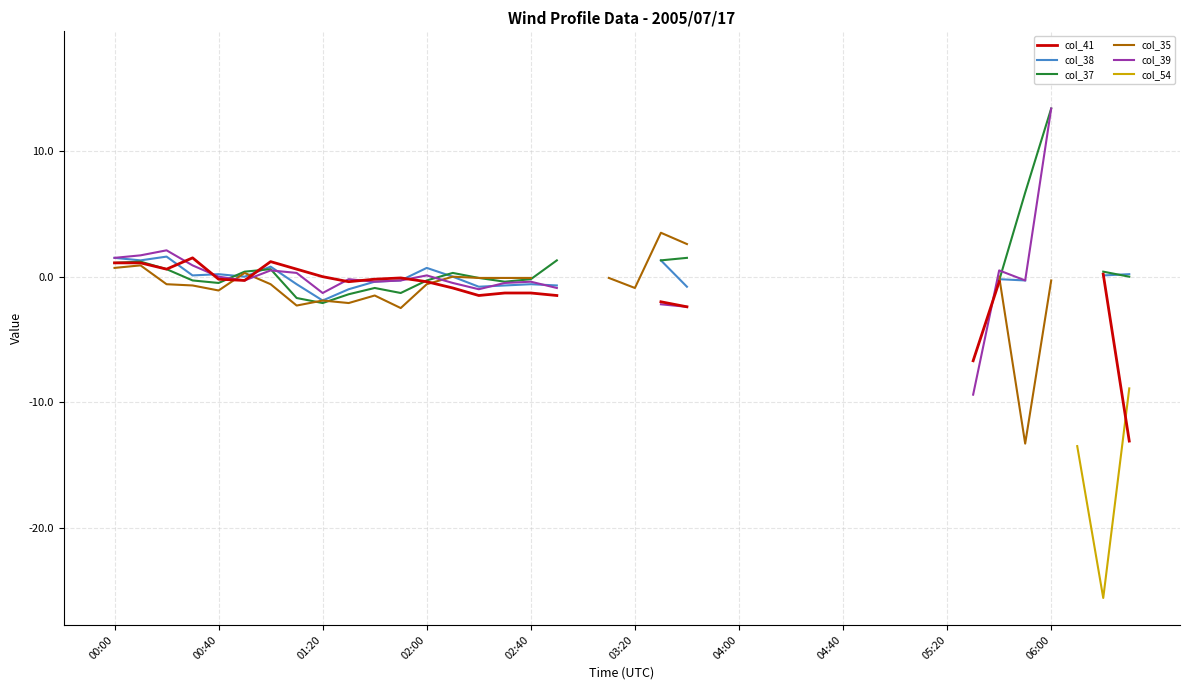

At 10, list the series in order from smallest to largest.

col_35, col_37, col_38, col_39, col_41, col_54